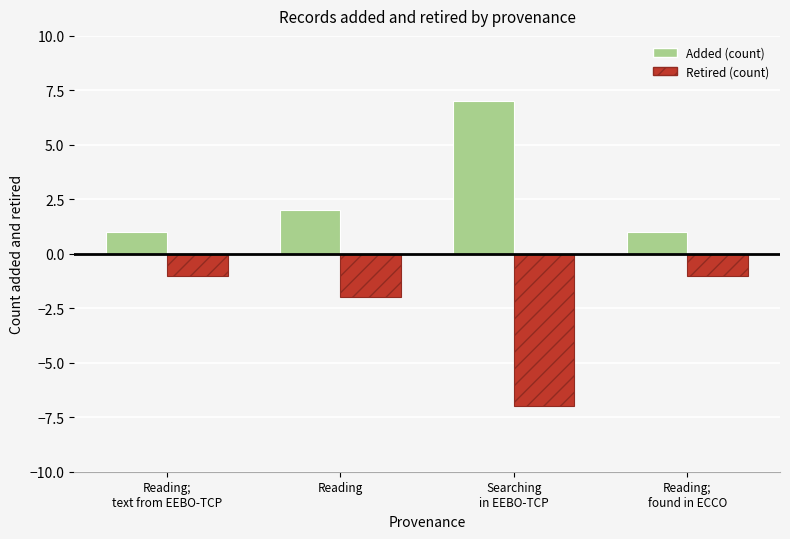

What is the smallest value displayed?

-7